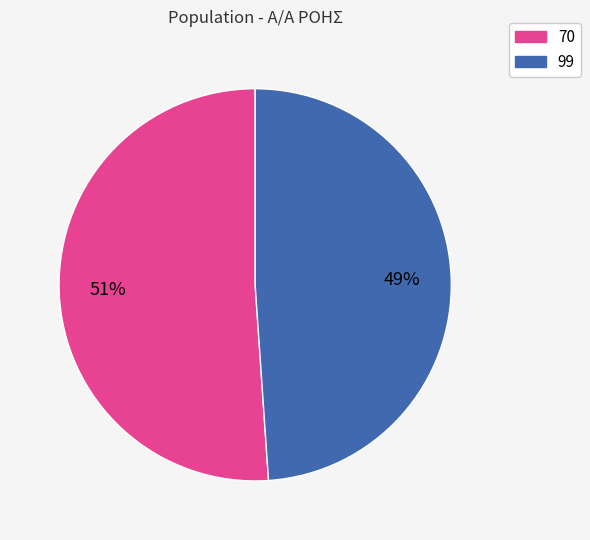

What percentage is the 99 slice, to the nearest percent?

49%